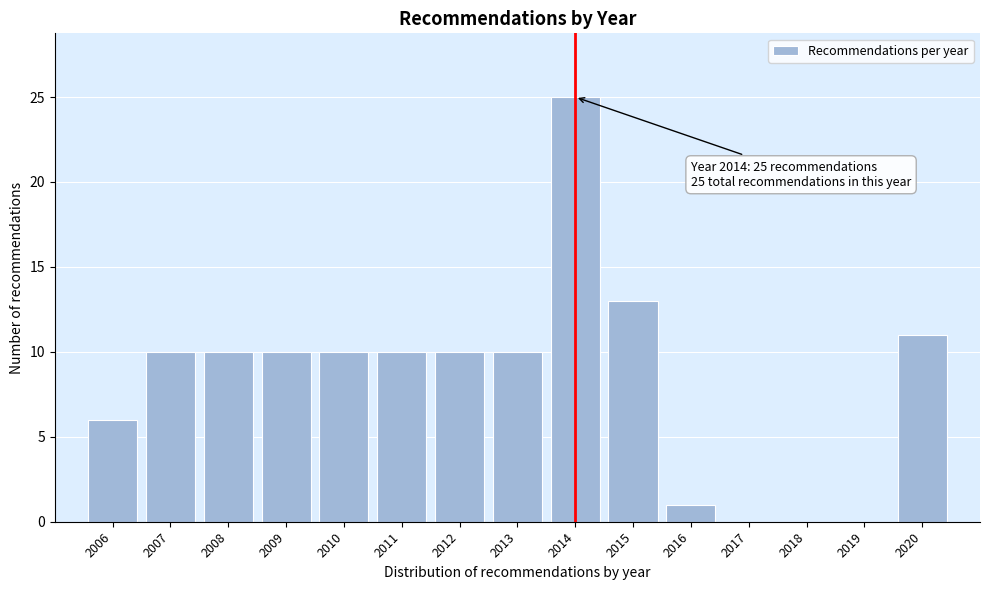

Reading right to left, transcribe all the data shown in this chart.

2020=11	2019=0	2018=0	2017=0	2016=1	2015=13	2014=25	2013=10	2012=10	2011=10	2010=10	2009=10	2008=10	2007=10	2006=6